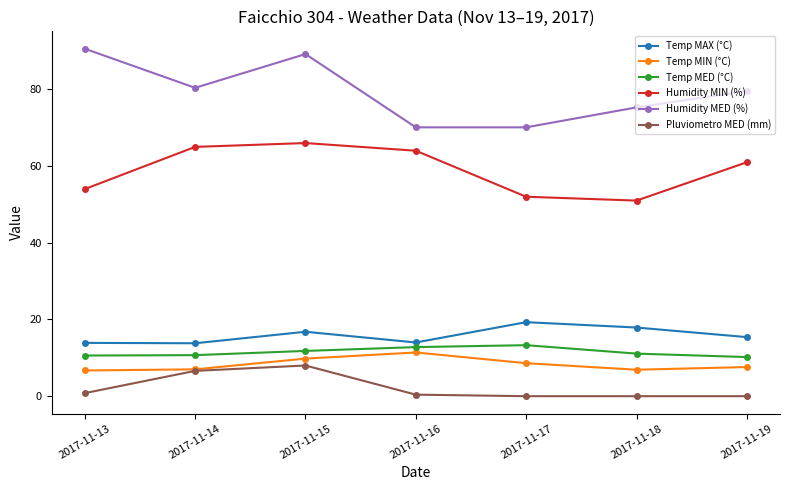

What is the difference between the second highest and minimum values in the Humidity MIN (%) series?

14.0